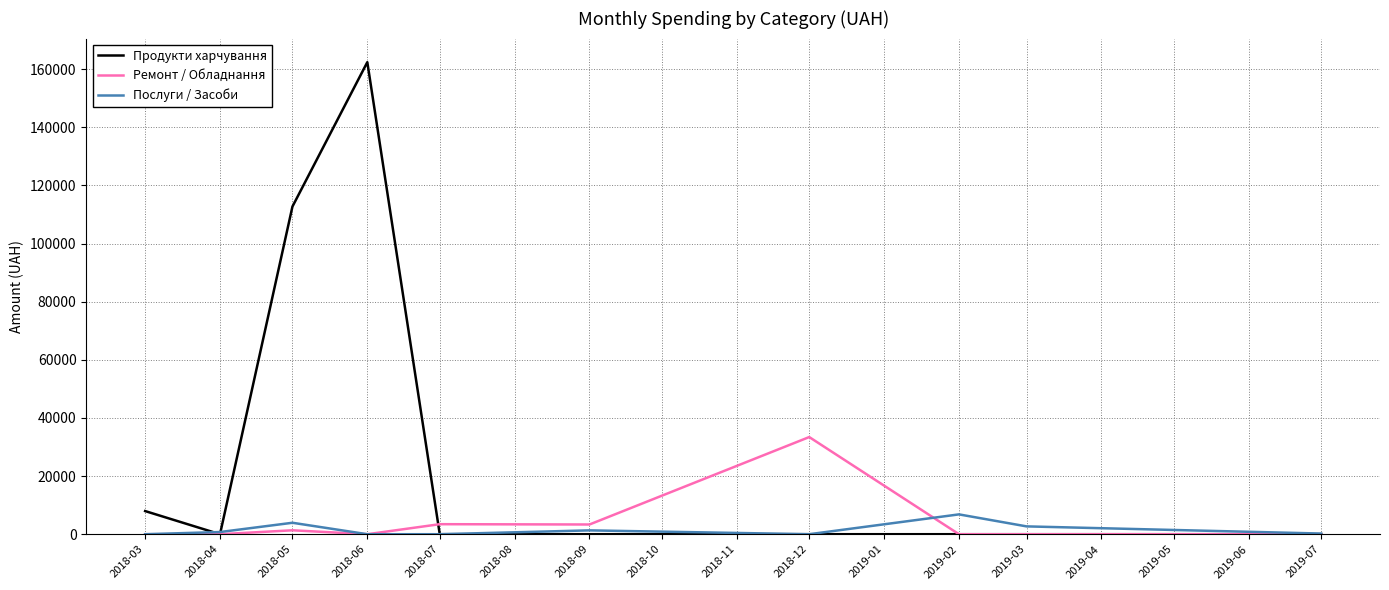

Which series has the widest spread of values?

Продукти харчування